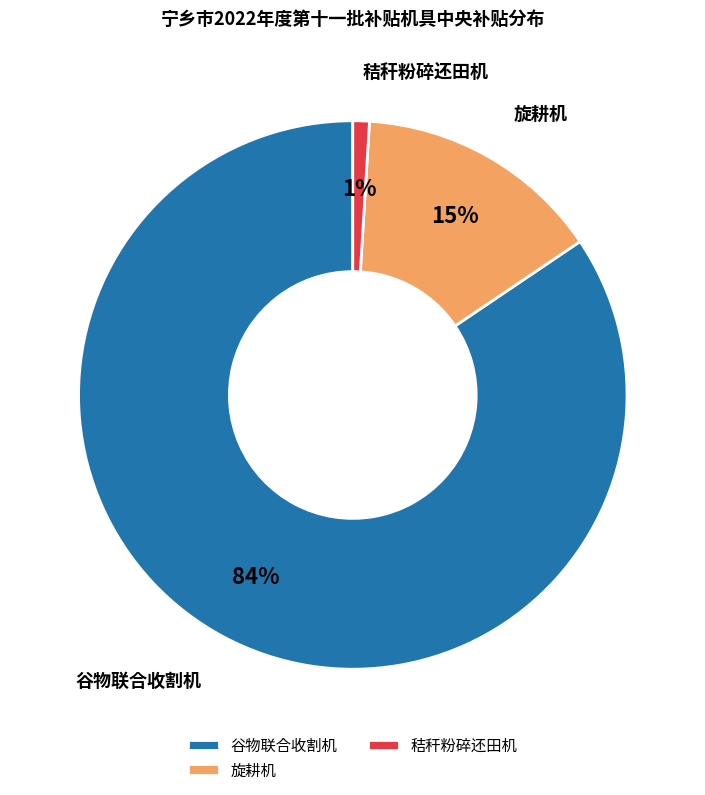

Is the sum of 旋耕机 and 谷物联合收割机 greater than half?

Yes